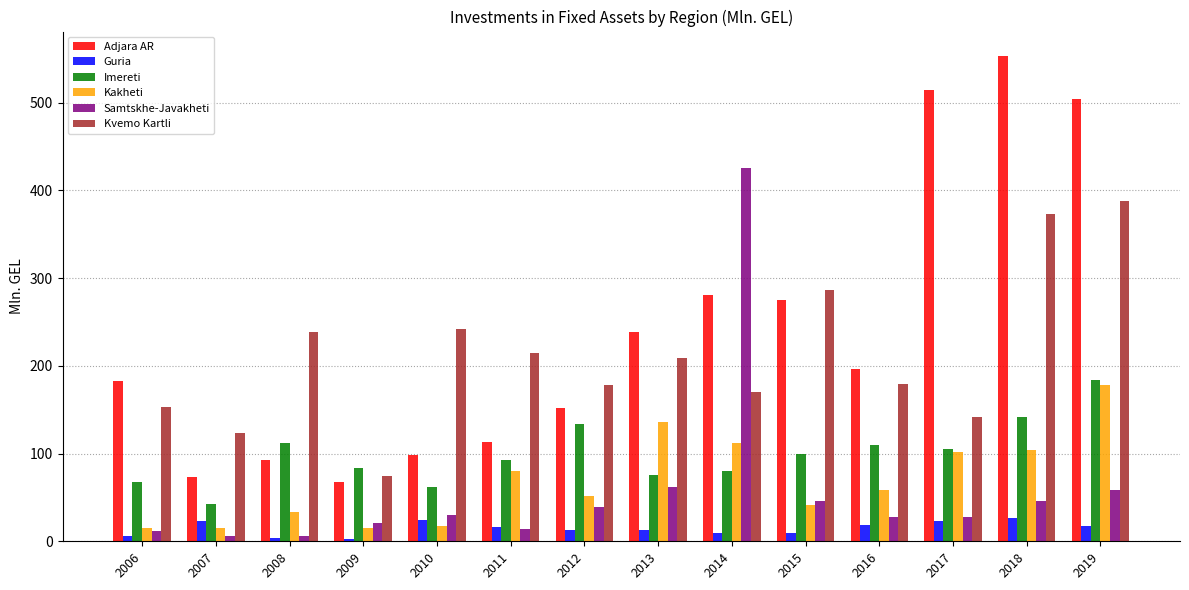

What is the difference between the highest and lowest values at 2007?

118.1